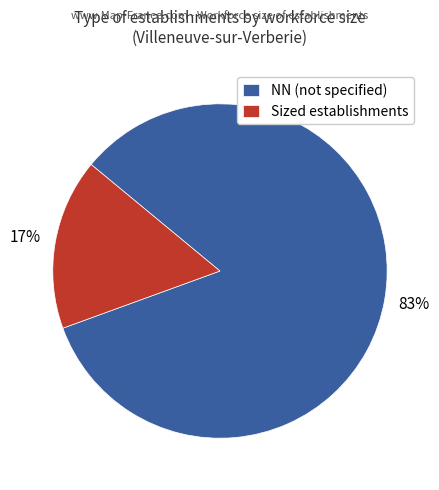

To the nearest percent, what portion does NN (not specified) represent?

83%